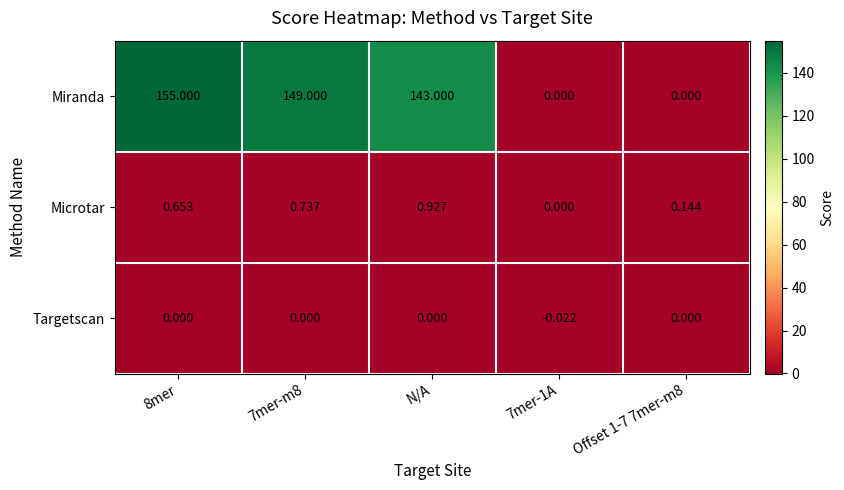

Which series has the largest total across all categories?

Miranda